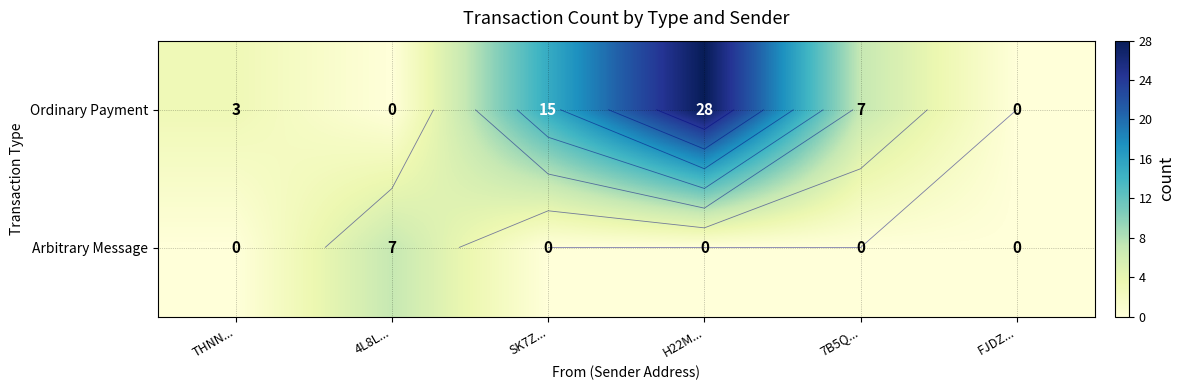

How many series are shown in this chart?

2